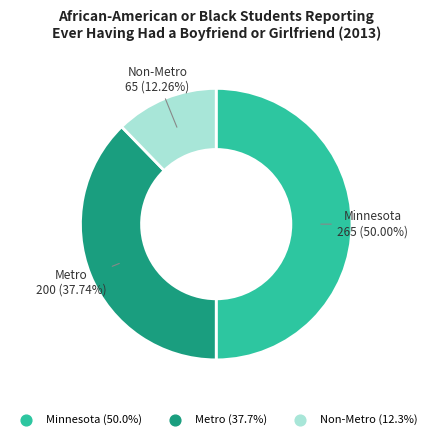

Rank the categories by value from highest to lowest.

Minnesota, Metro, Non-Metro